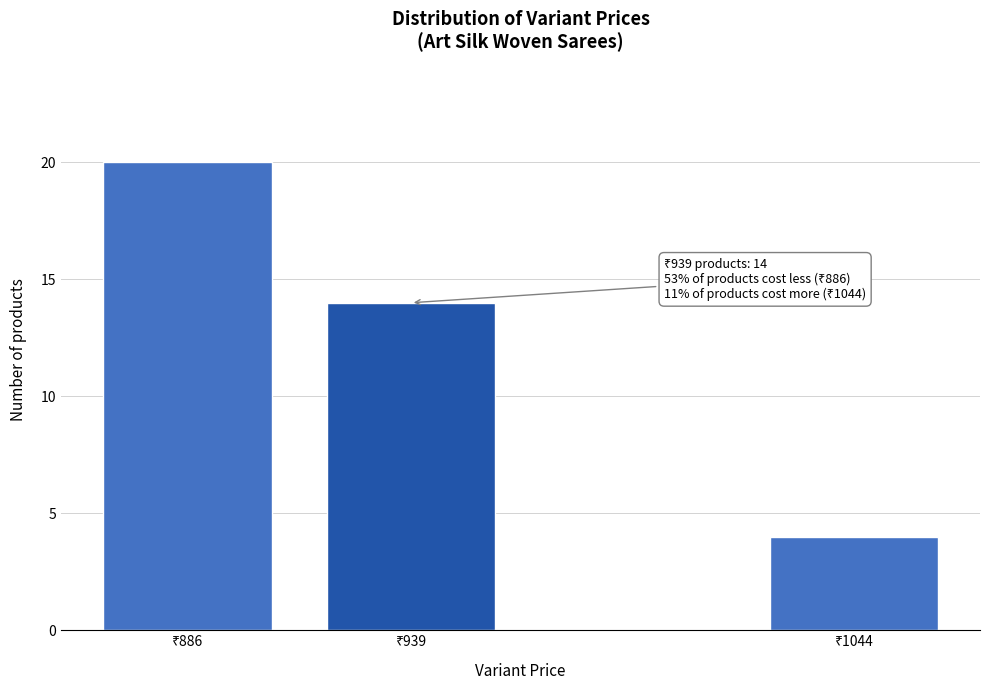

Reading left to right, list all the values displayed in this chart.

20	14	4